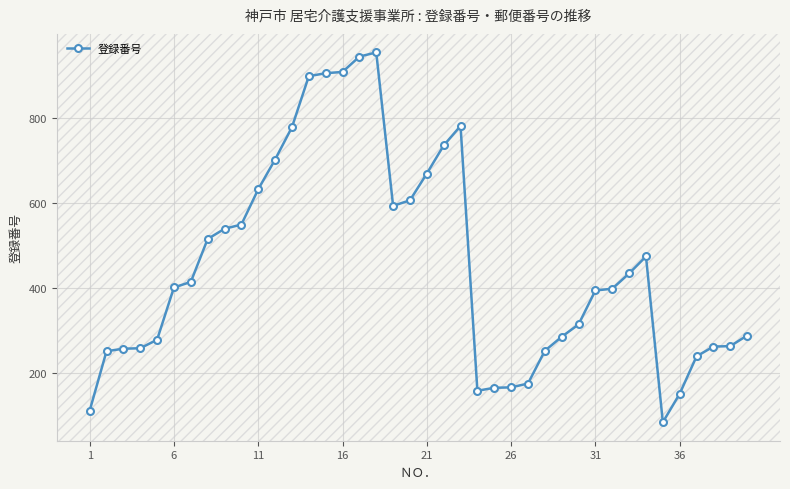

What is the maximum value shown in the chart?

954